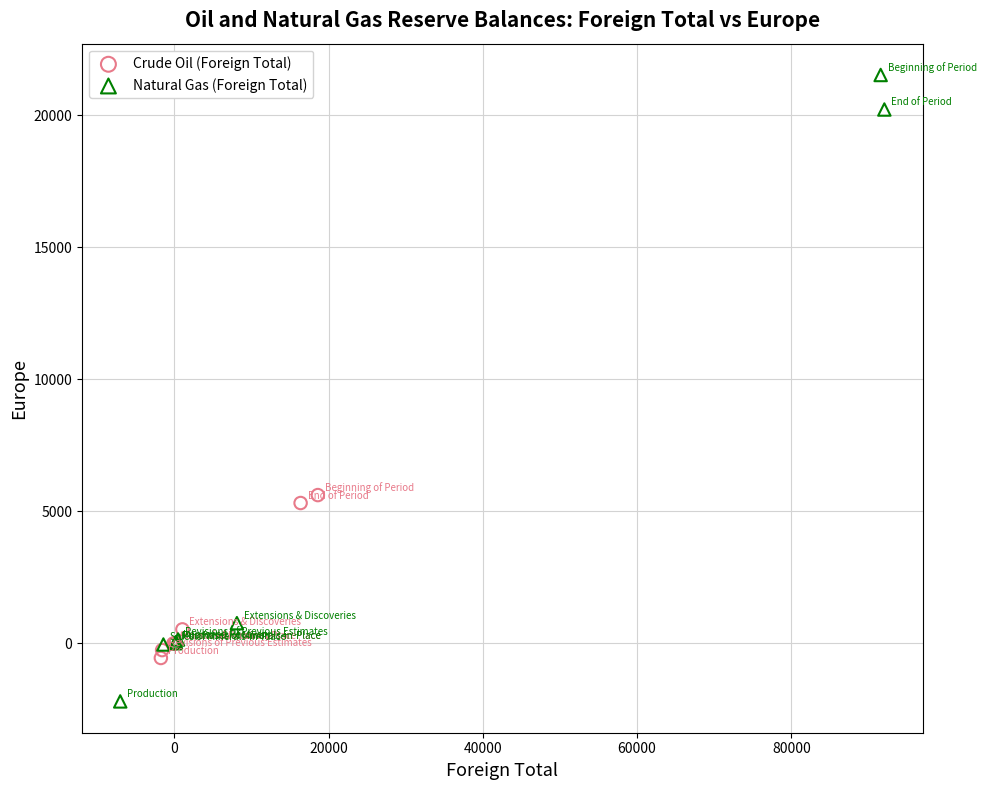

Which series has the widest spread of Y values?

Natural Gas (Foreign Total)